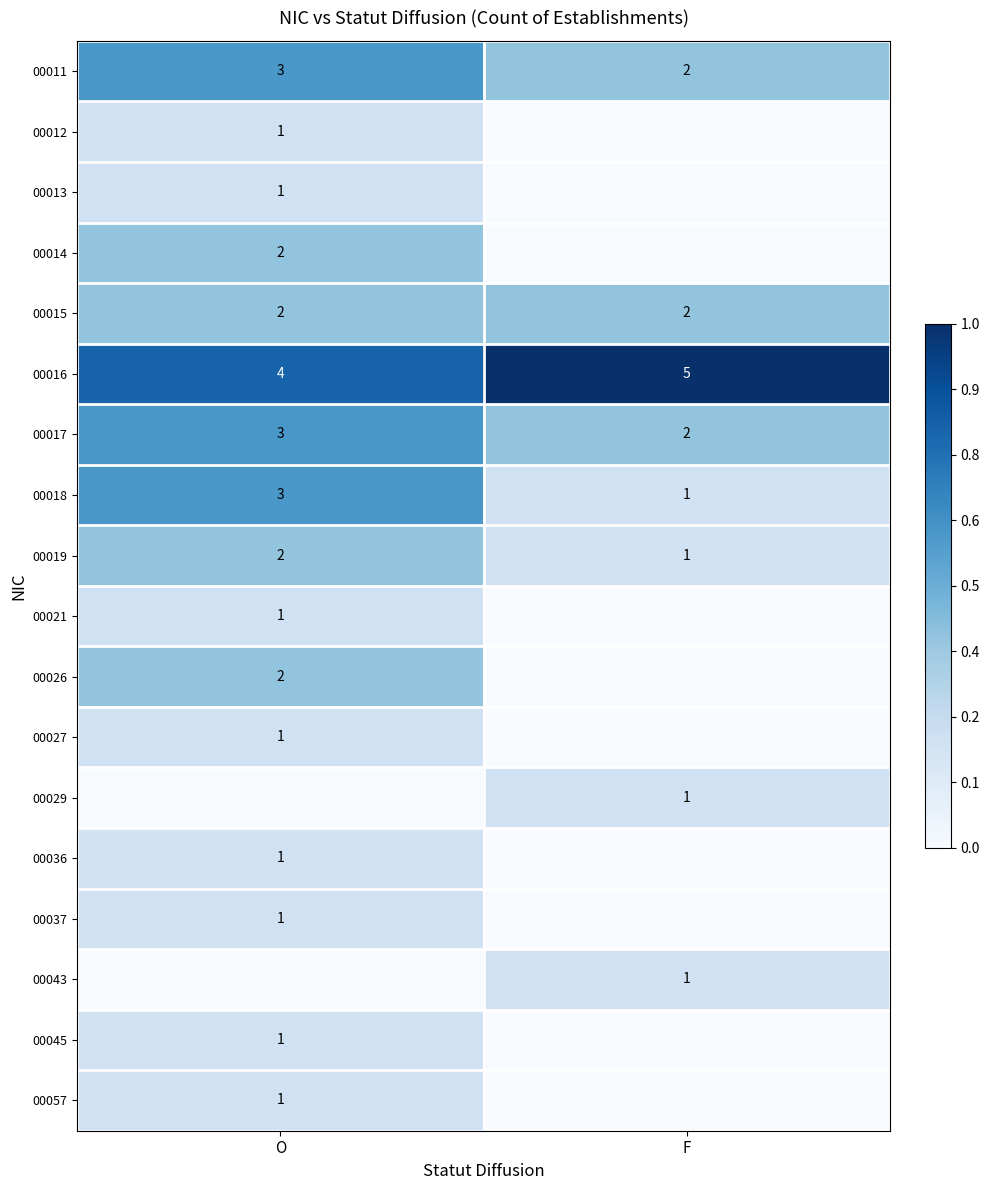

What is the maximum value for 00018?

3